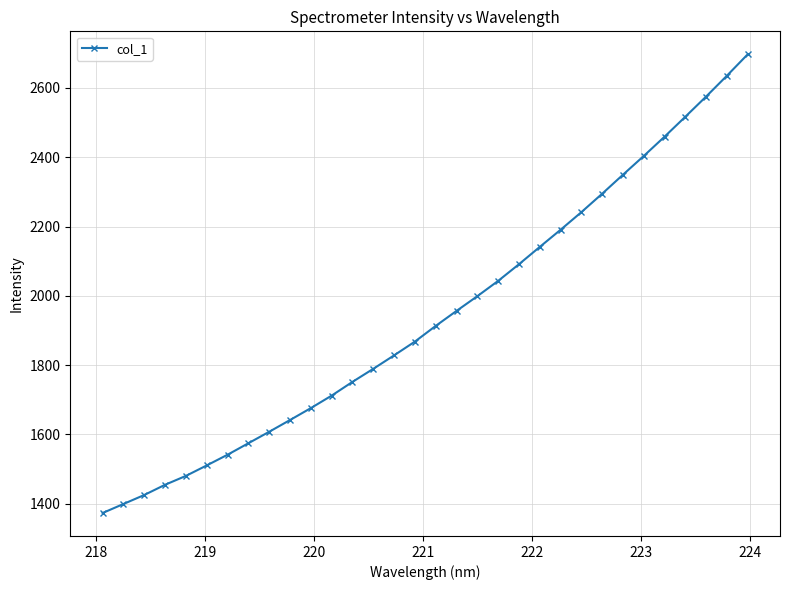

What is the value of the 13th point from the left?

1751.8